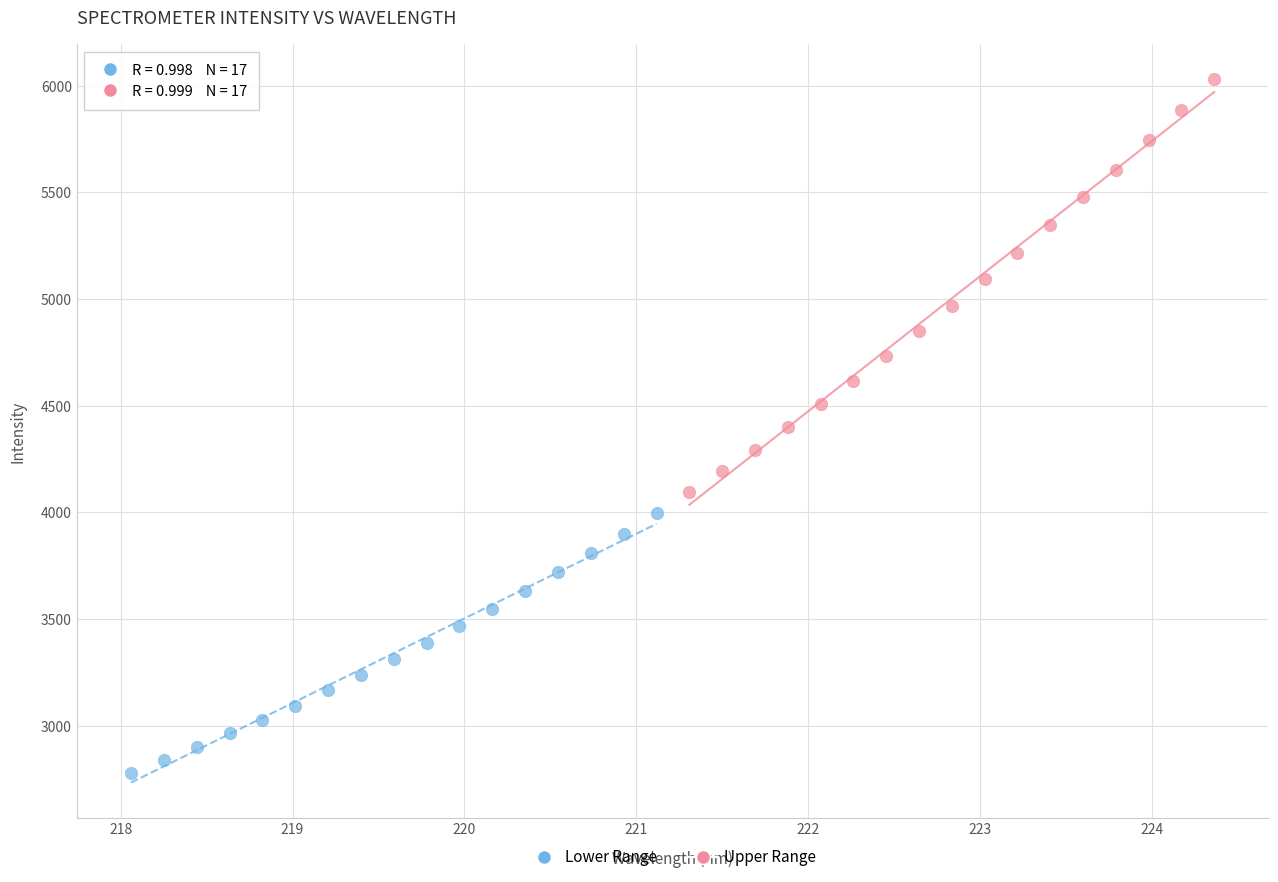

Which series contains the lowest Y value?

Lower Range